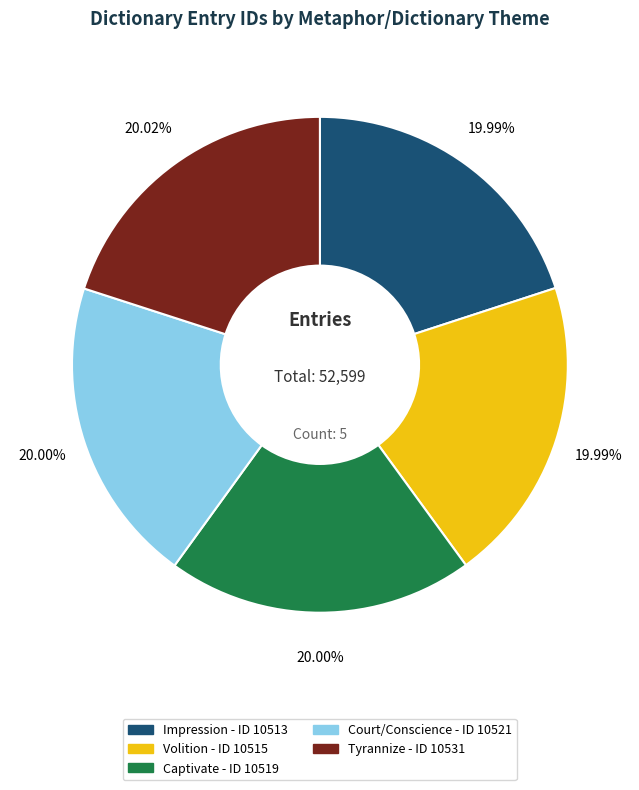

To the nearest percent, what is the average slice percentage?

20%